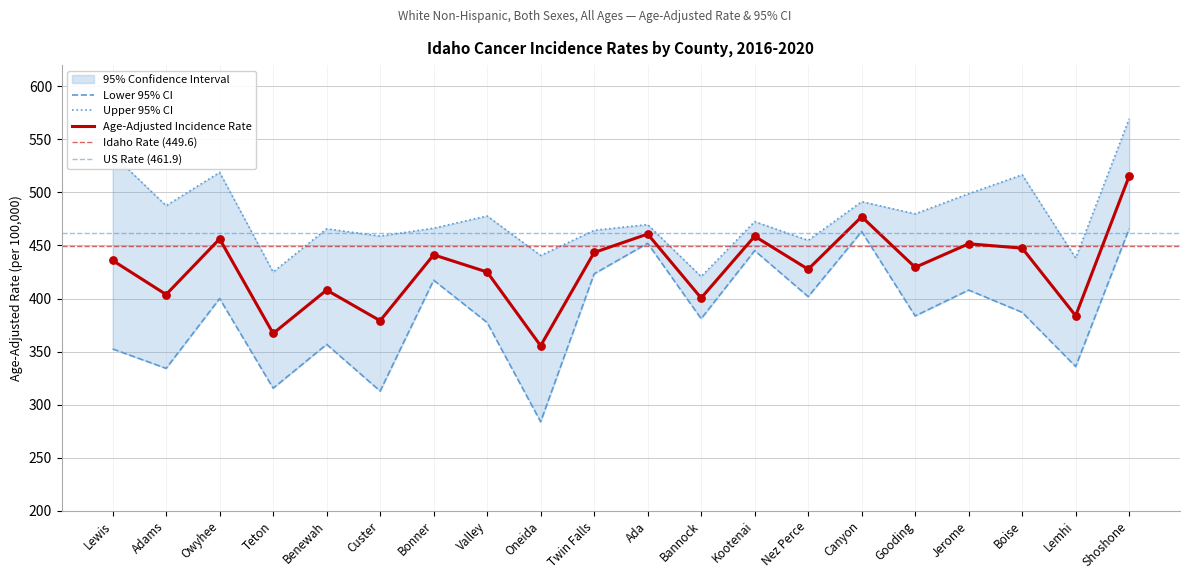

Which series reaches the minimum Y coordinate?

Lower 95% CI